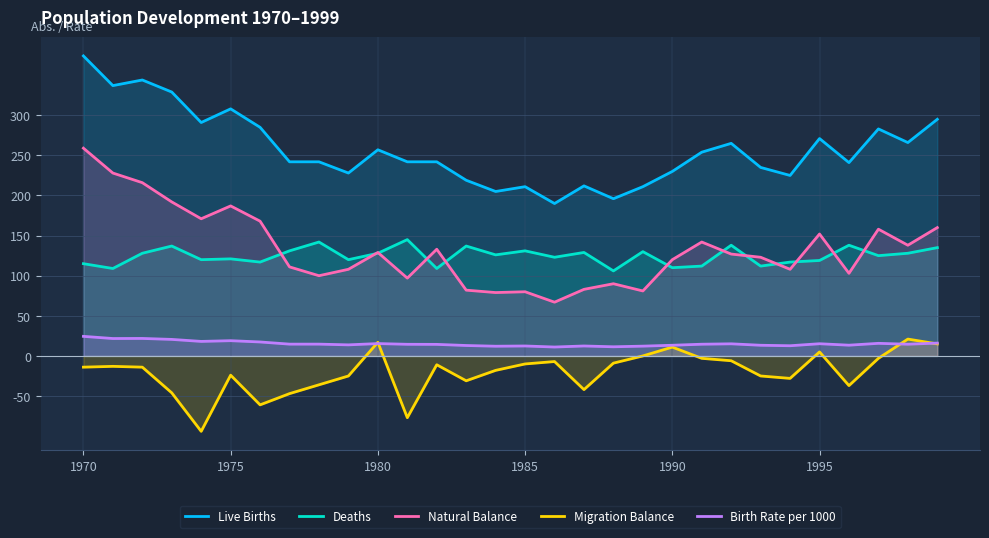

What is the average value of the Birth Rate per 1000 series?

15.3